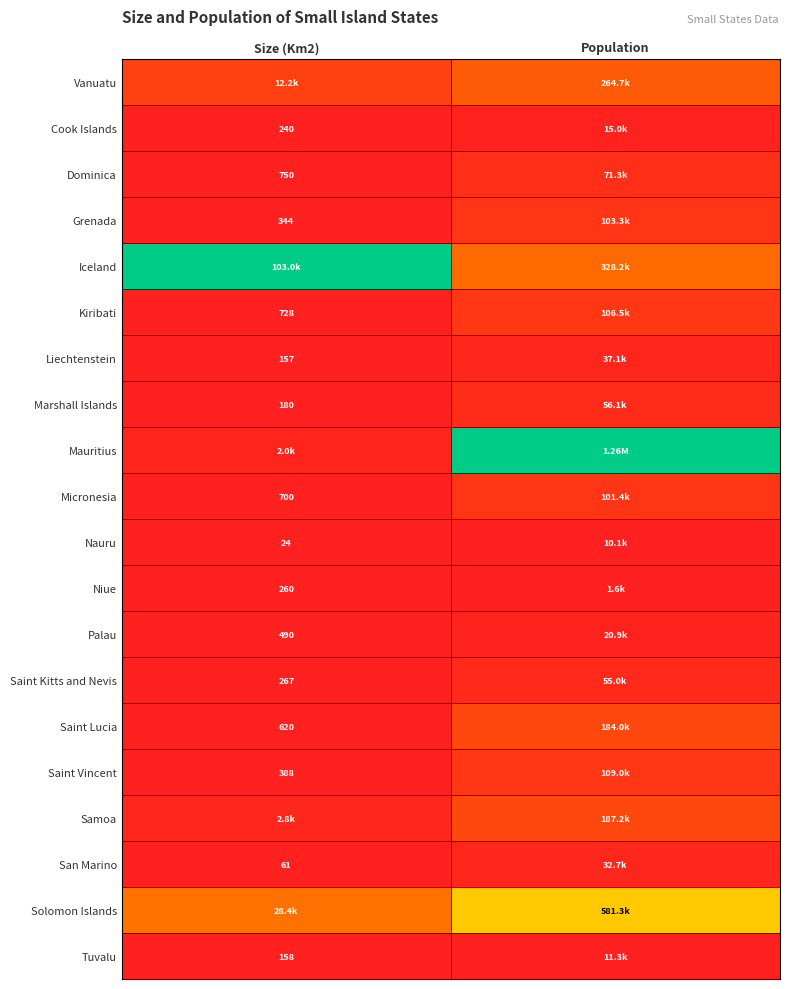

Is the value of Saint Vincent at Size (Km2) greater than the value of Grenada at Size (Km2)?

Yes